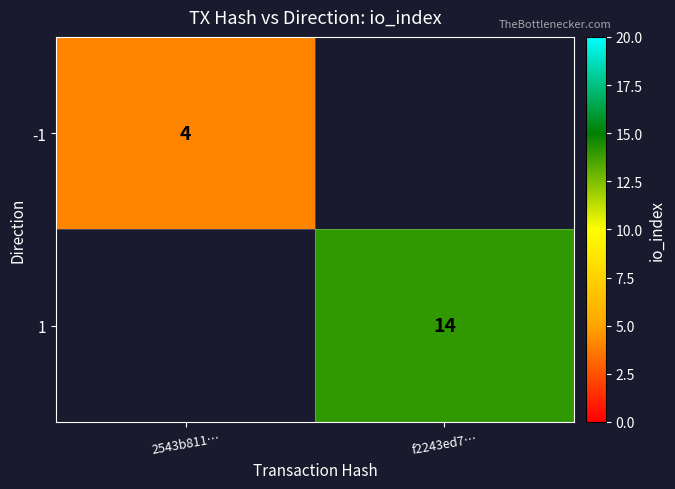

The -1 series shows 4 at 2543b811…. True or false?

True